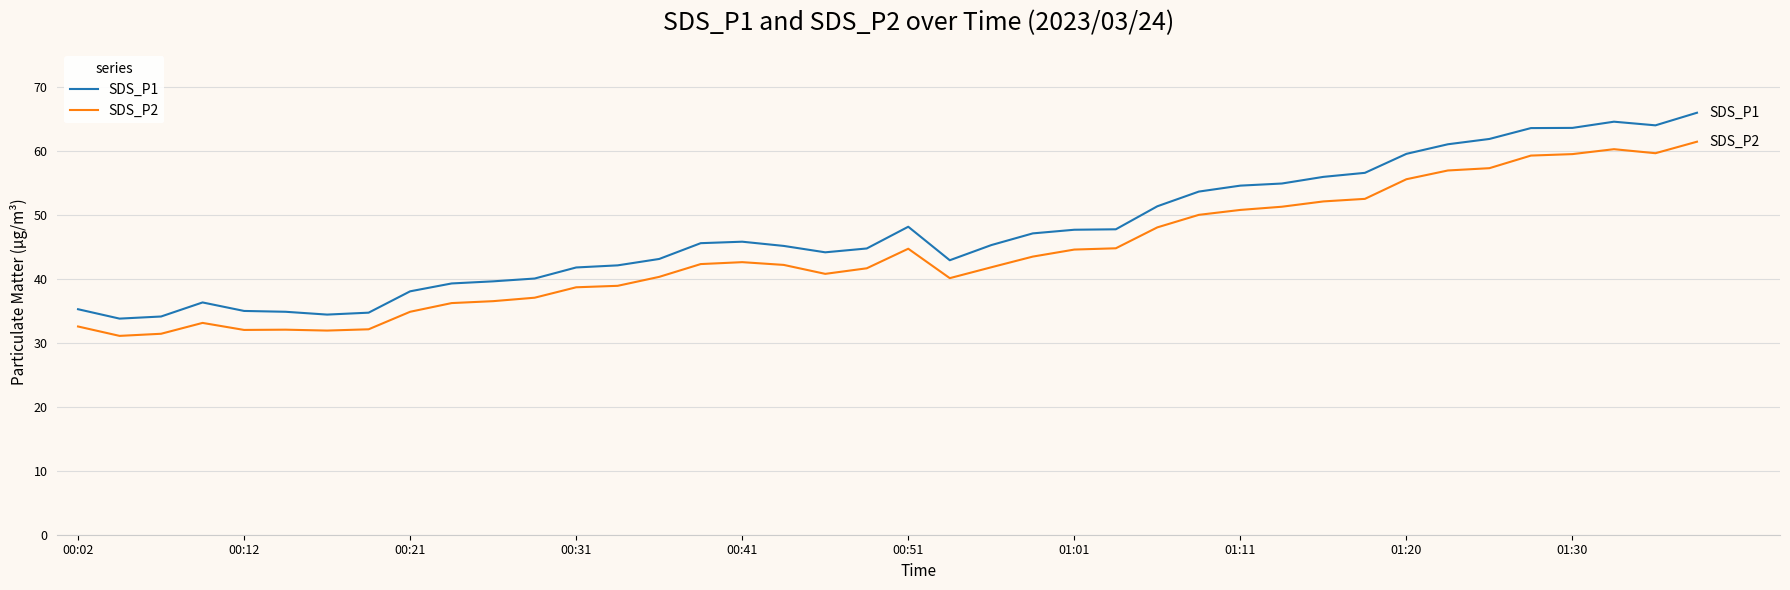

Does the chart have visible grid lines?

Yes